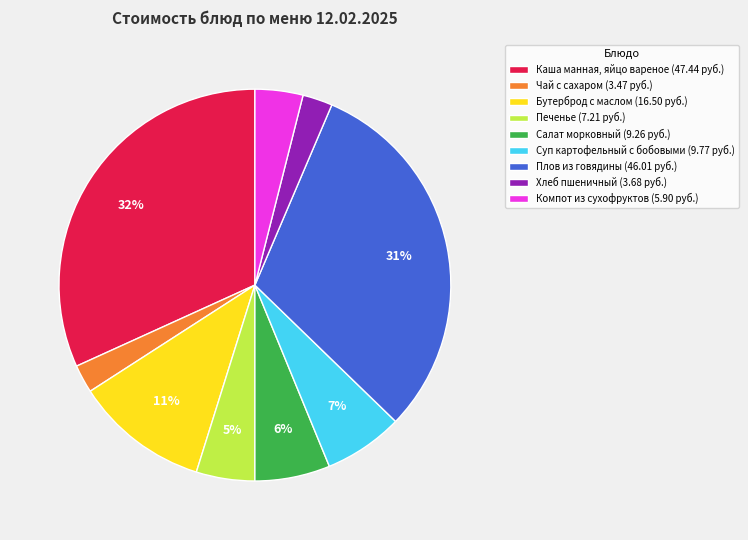

Which slice is the largest?

Каша манная, яйцо вареное